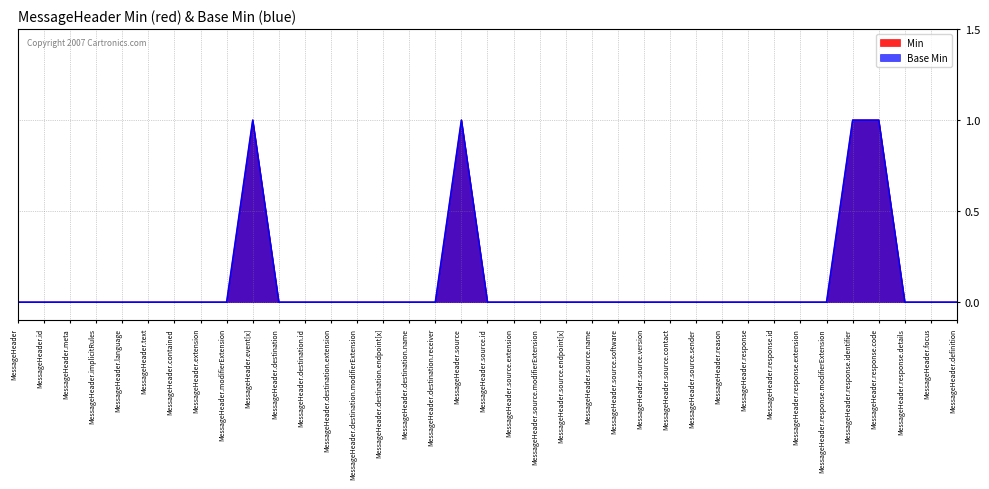

What is the highest value of the Min series?

1